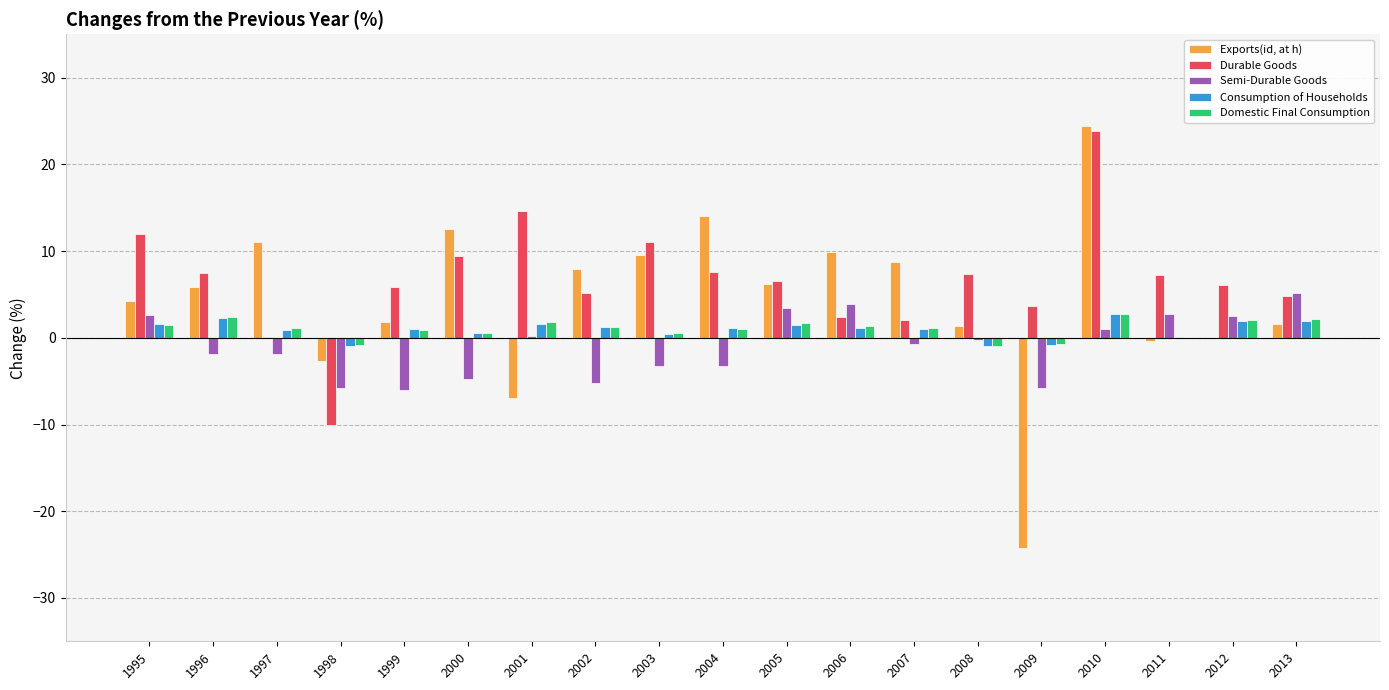

What is the sum of all Semi-Durable Goods values?

-17.1